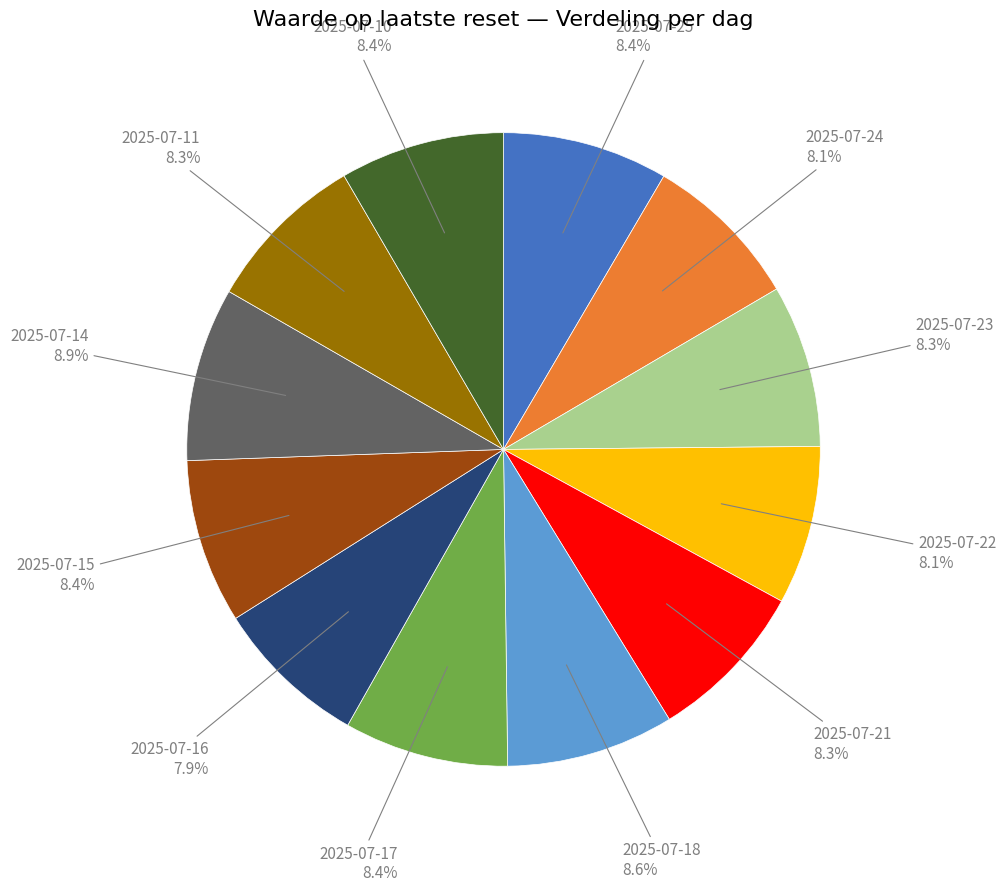

Approximately how many times larger is the value at 2025-07-16 compared to 2025-07-14?

0.9